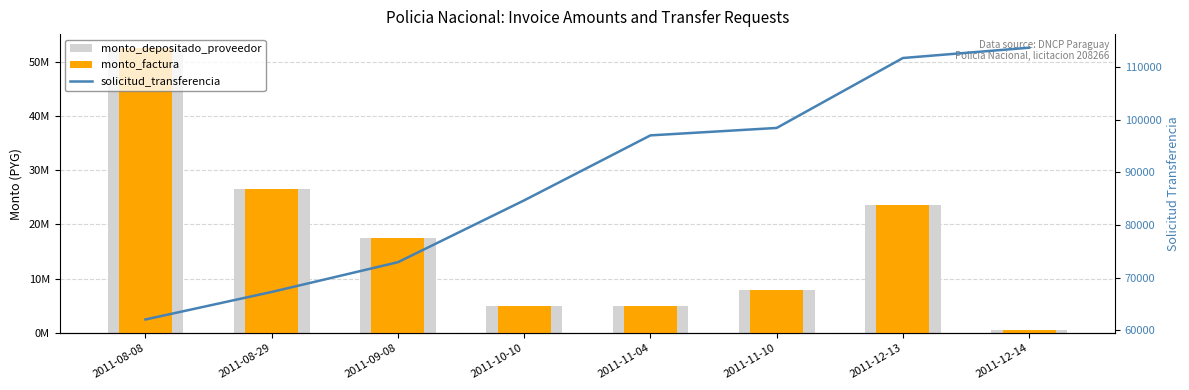

The monto_factura series shows 74721225 at 2011-08-08. True or false?

False